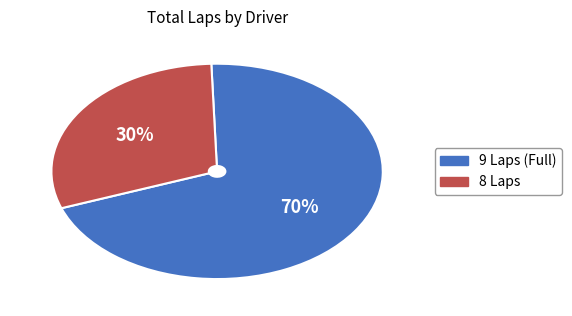

To the nearest percent, what is the difference between the largest and smallest slice percentages?

40%